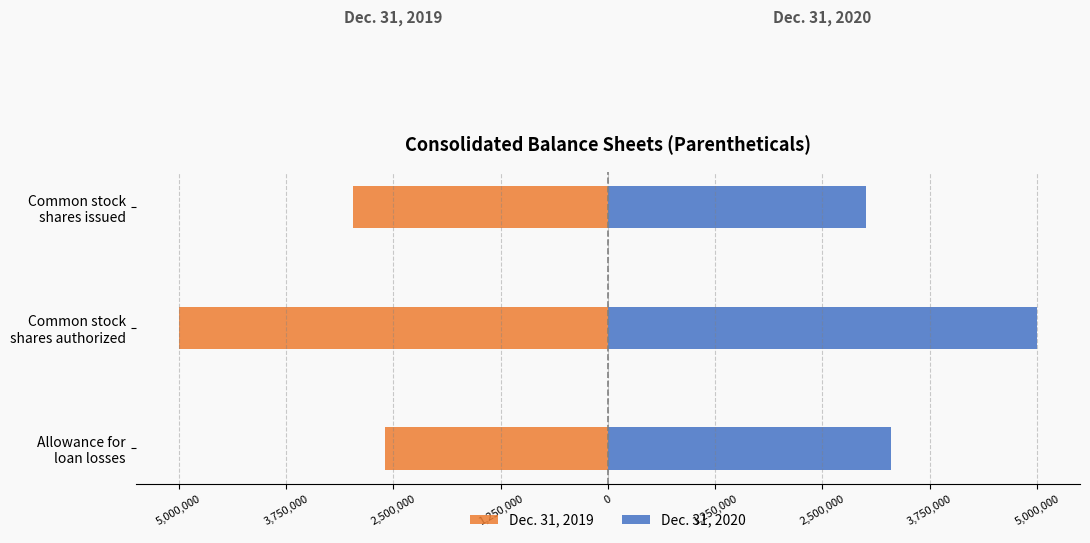

Count the number of data series in this chart.

2